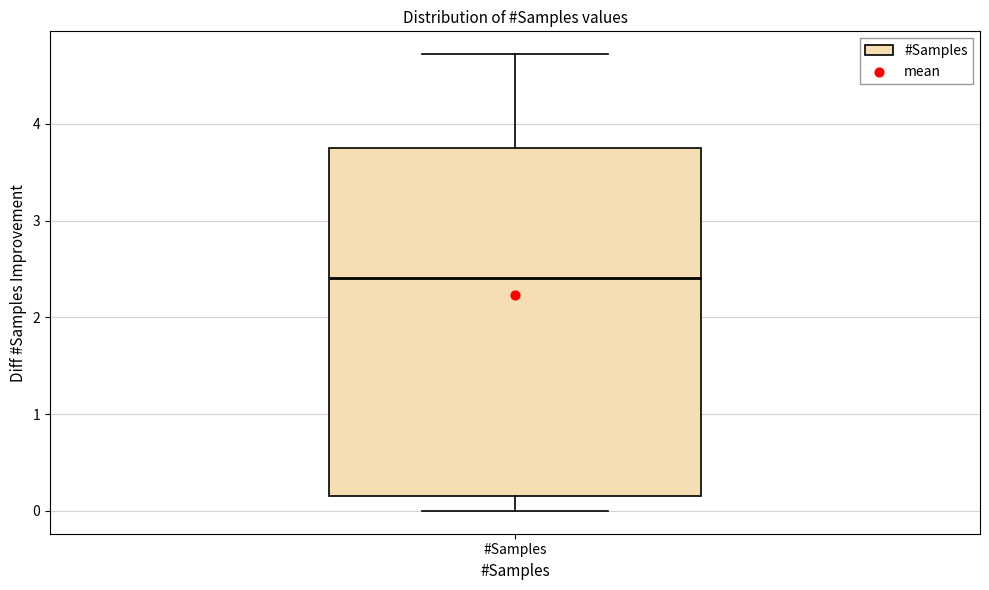

Where does the upper whisker of the box for #Samples end on the y-axis? The values are not printed on the chart, so give them approximately, as read against the axis.

4.7